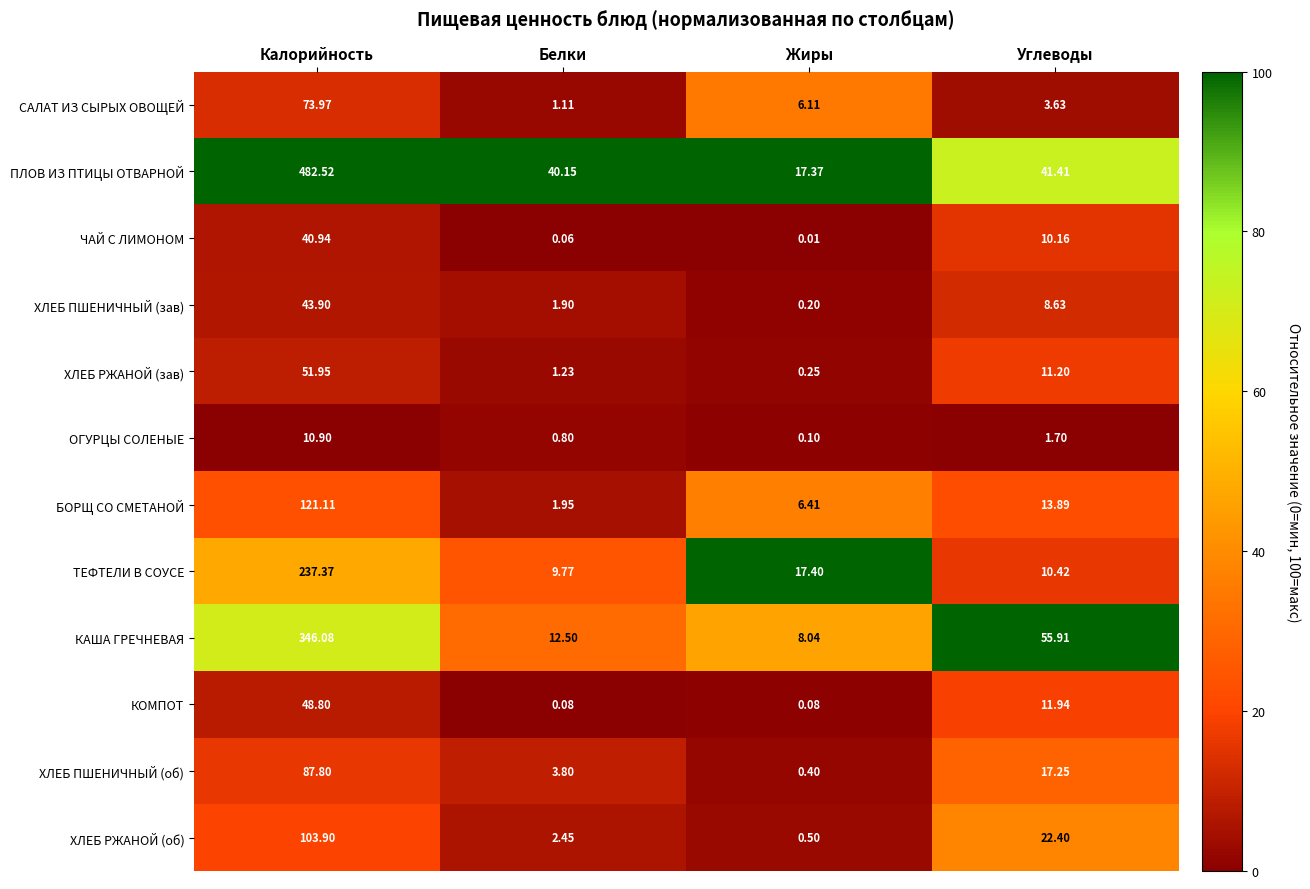

Which series has the largest total across all categories?

ПЛОВ ИЗ ПТИЦЫ ОТВАРНОЙ